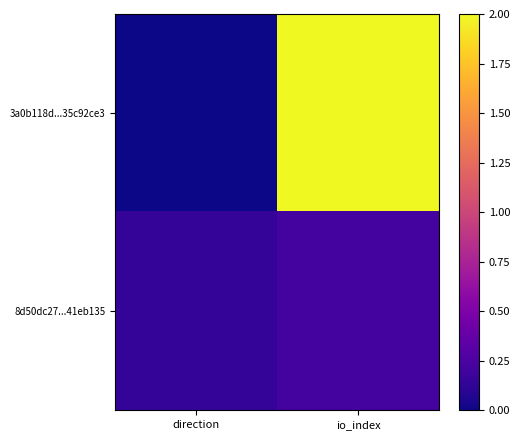

What is the difference between the highest and lowest values at direction?

0.1